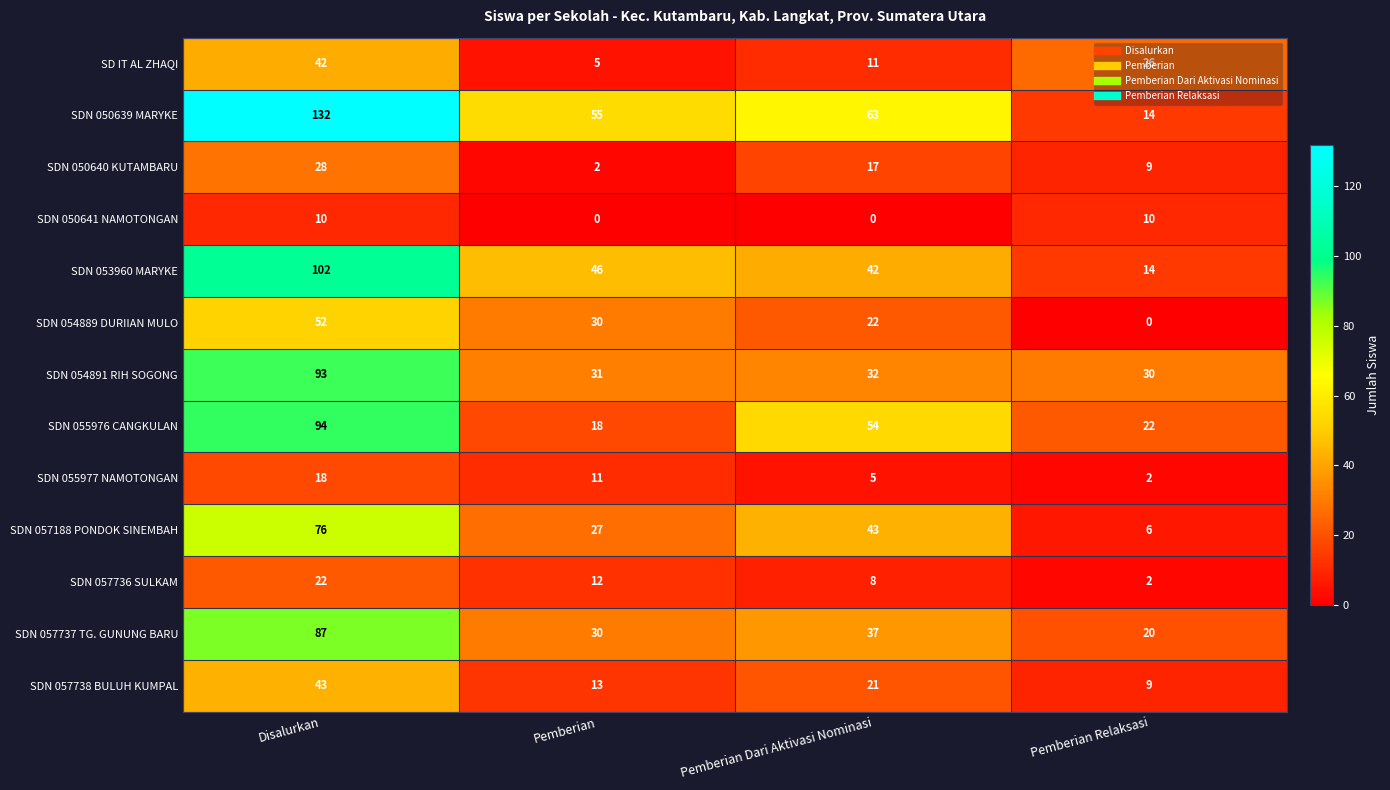

Which series has the largest range (max minus min)?

SDN 050639 MARYKE